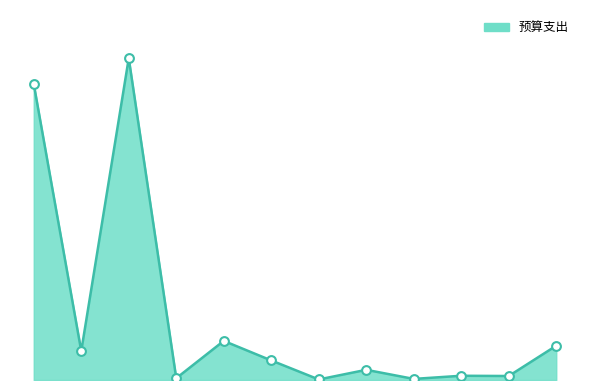

Does the chart have visible grid lines?

No